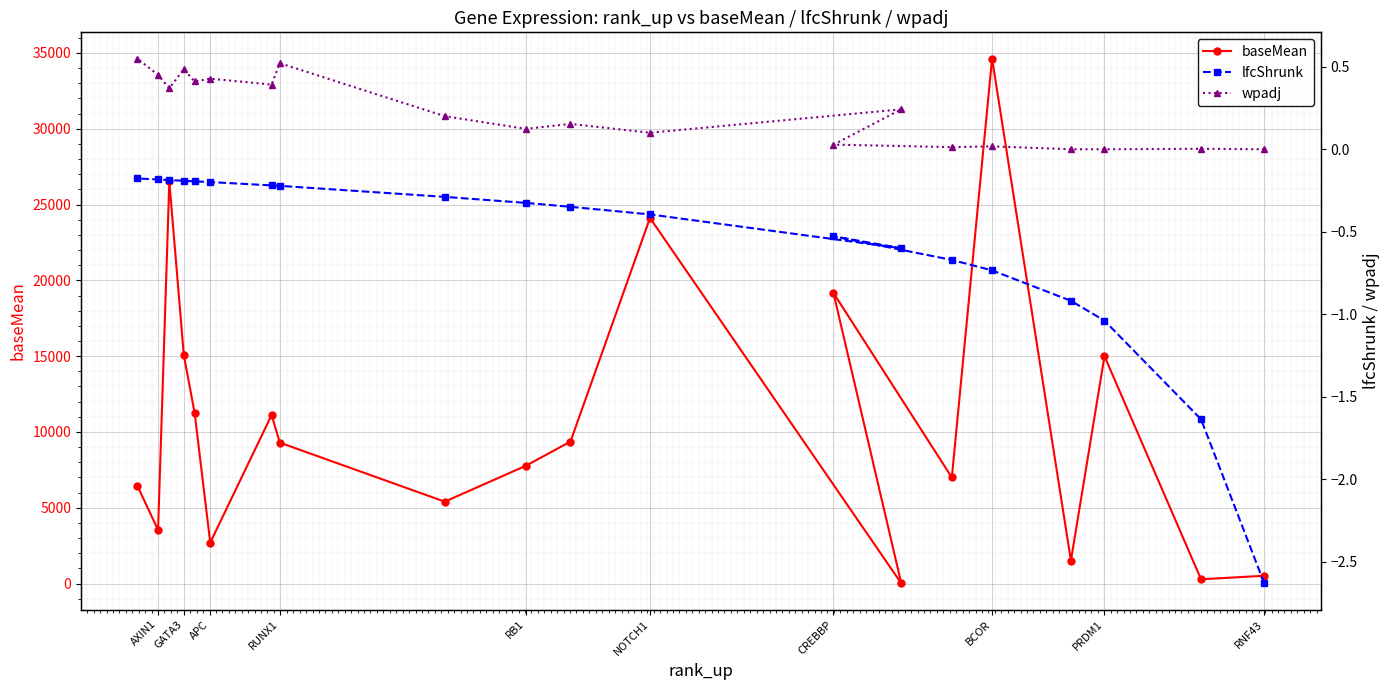

Is the value of wpadj at 16 greater than the value of lfcShrunk at 11?

Yes